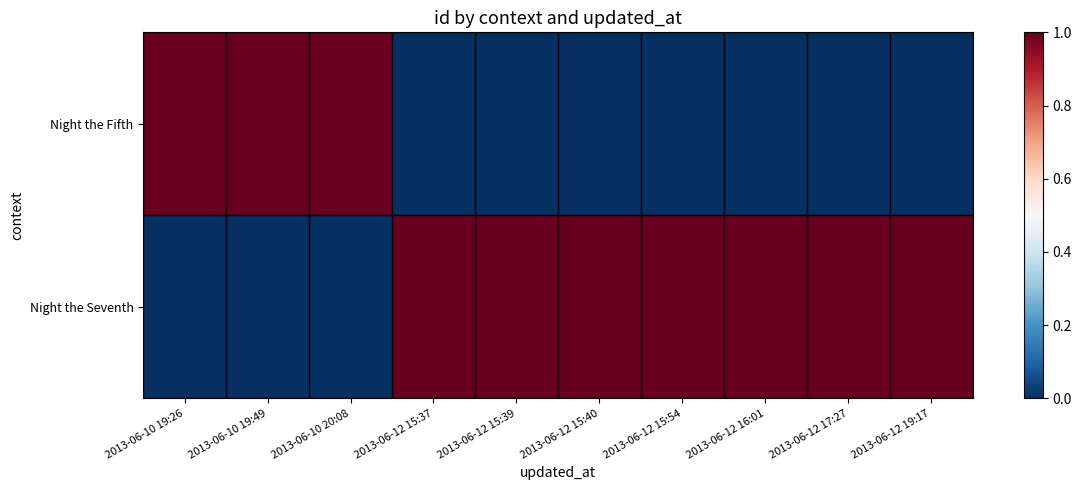

Rank the series by their average value, from highest to lowest.

Night the Seventh, Night the Fifth